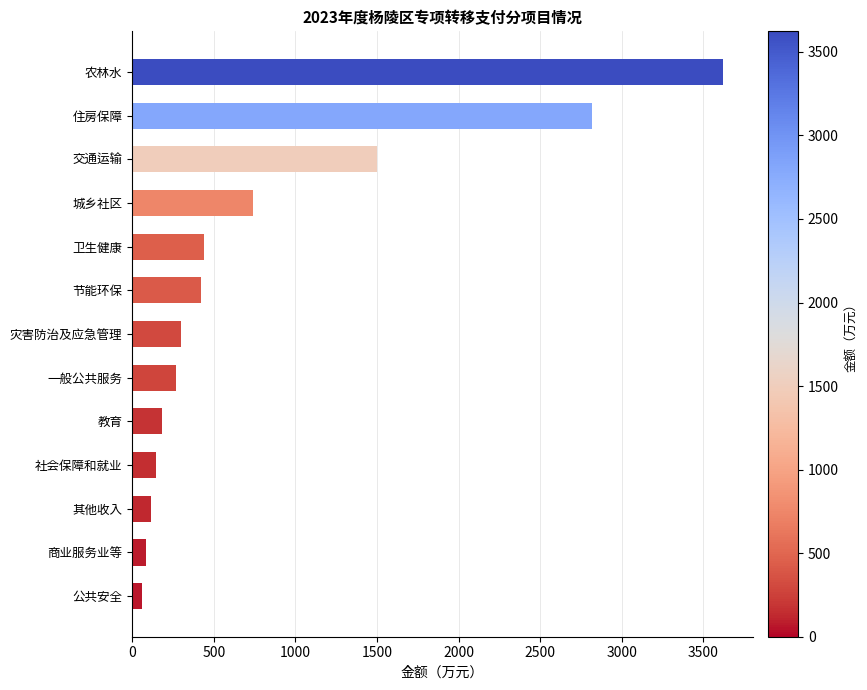

The value at 农林水 is 5539. True or false?

False